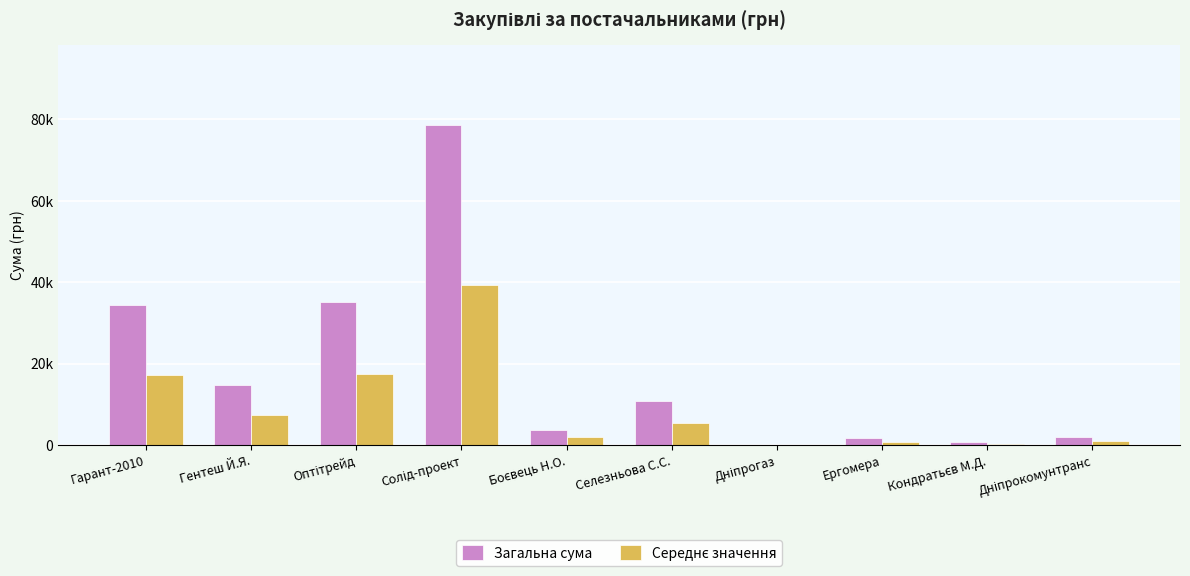

List the series in order of their overall mean, highest first.

Загальна сума, Середнє значення